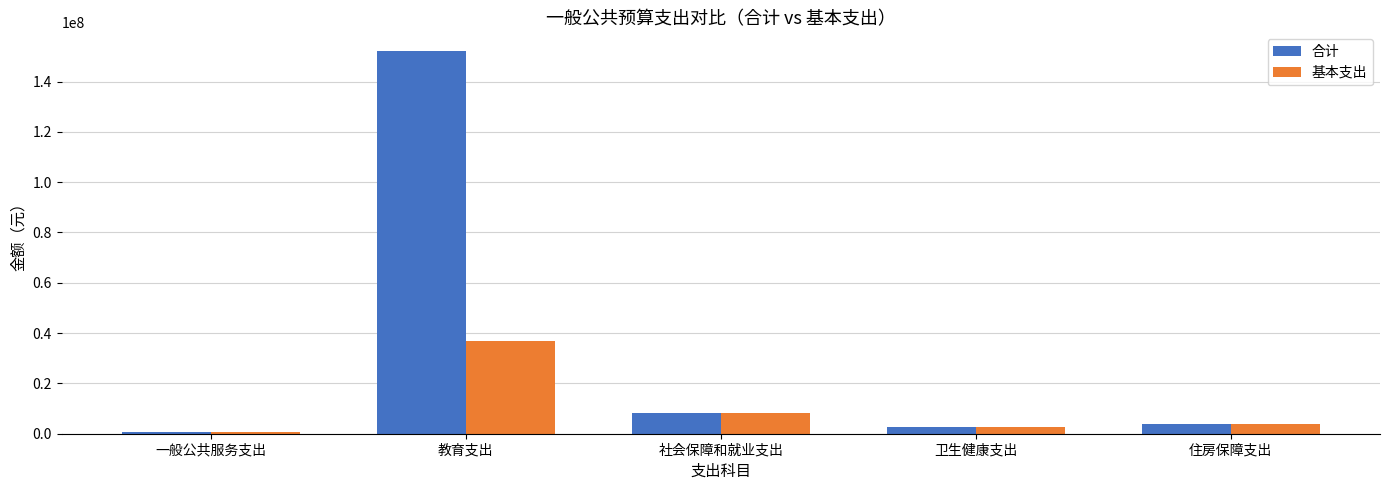

Does the chart contain stacked bars?

No